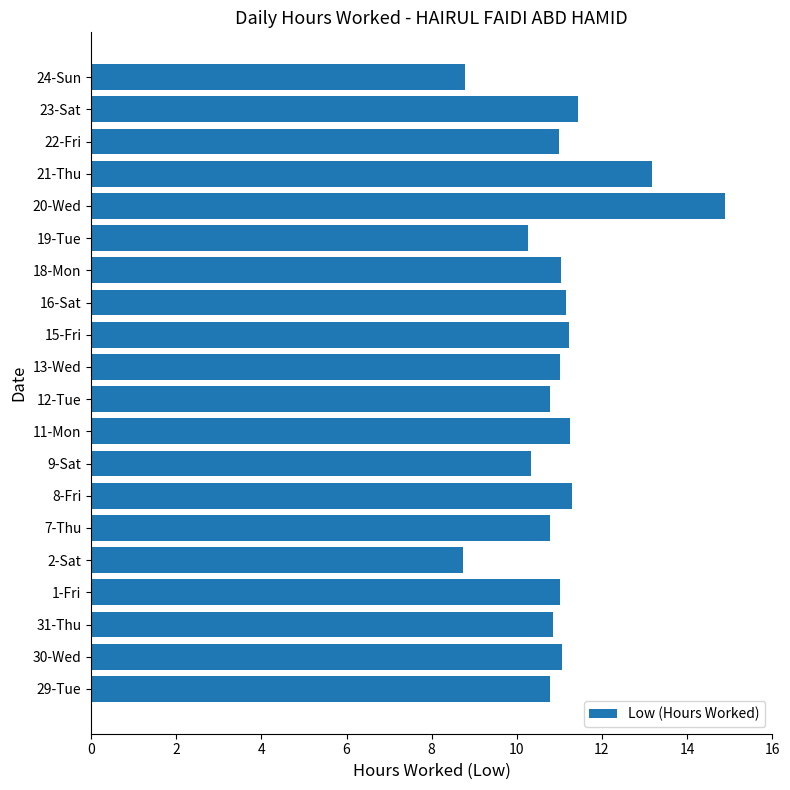

Is it true that the value at 7-Thu is 10.8?

True